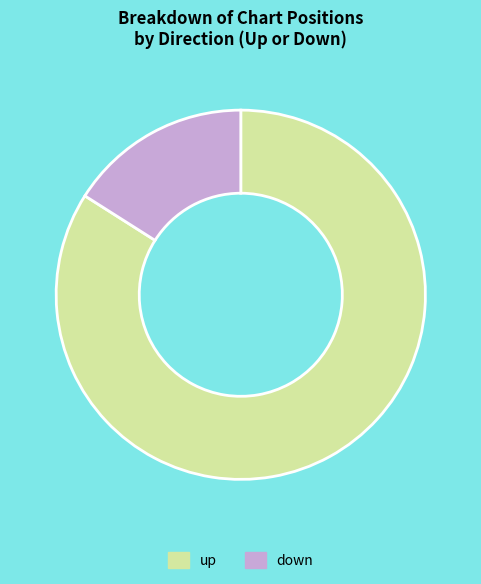

Rank the categories by value from lowest to highest.

down, up